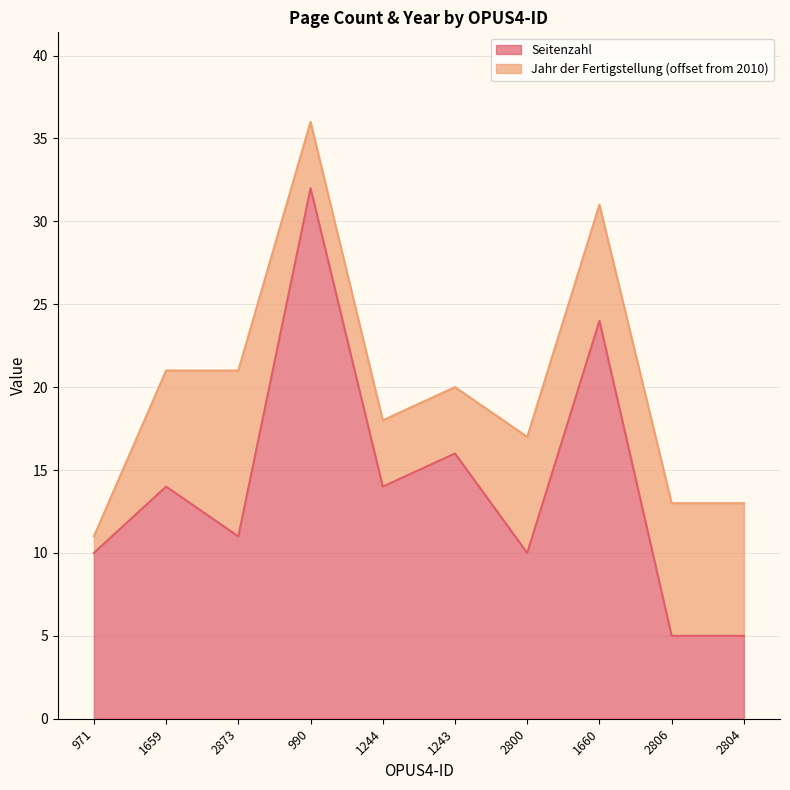

True or false: the data shows 32 at 990.

True